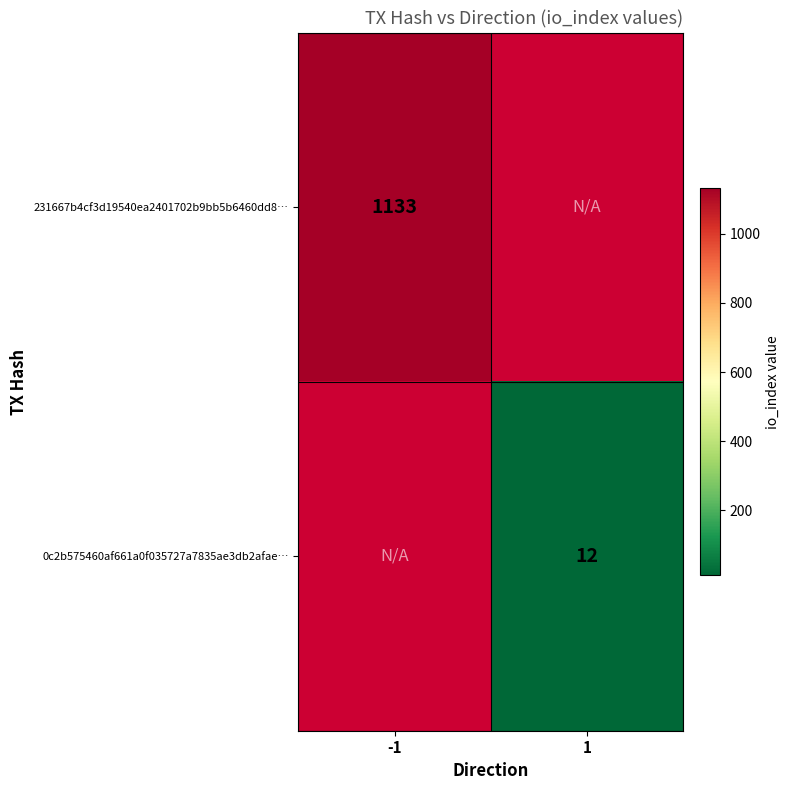

Is it true that 0c2b575460af661a0f035727a7835ae3db2afae… equals 6 at 1?

False